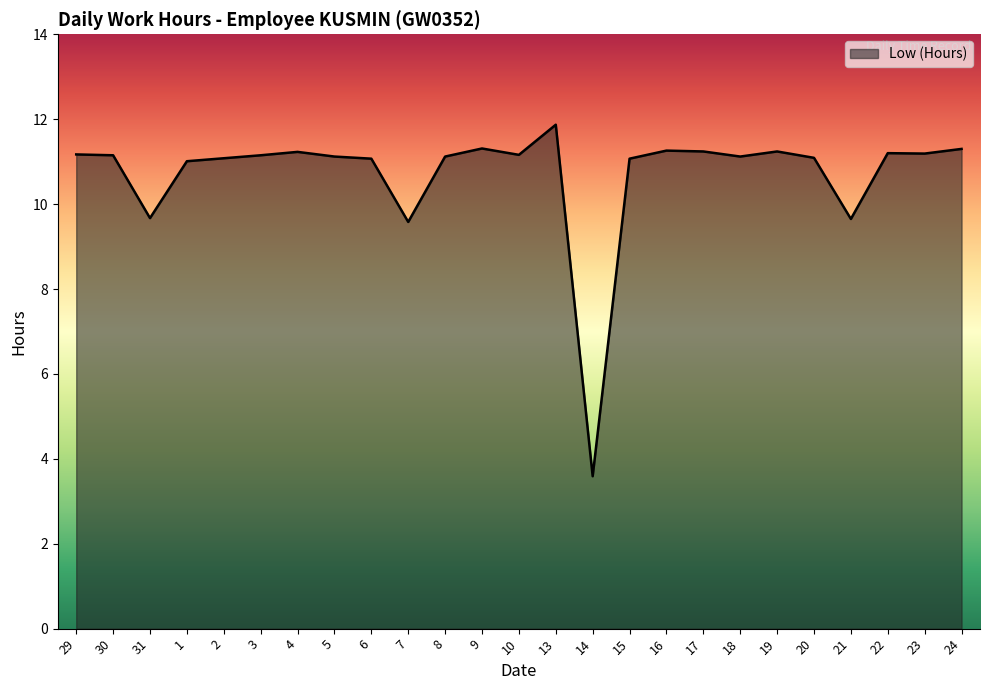

What is the difference between the maximum and minimum values?

8.3